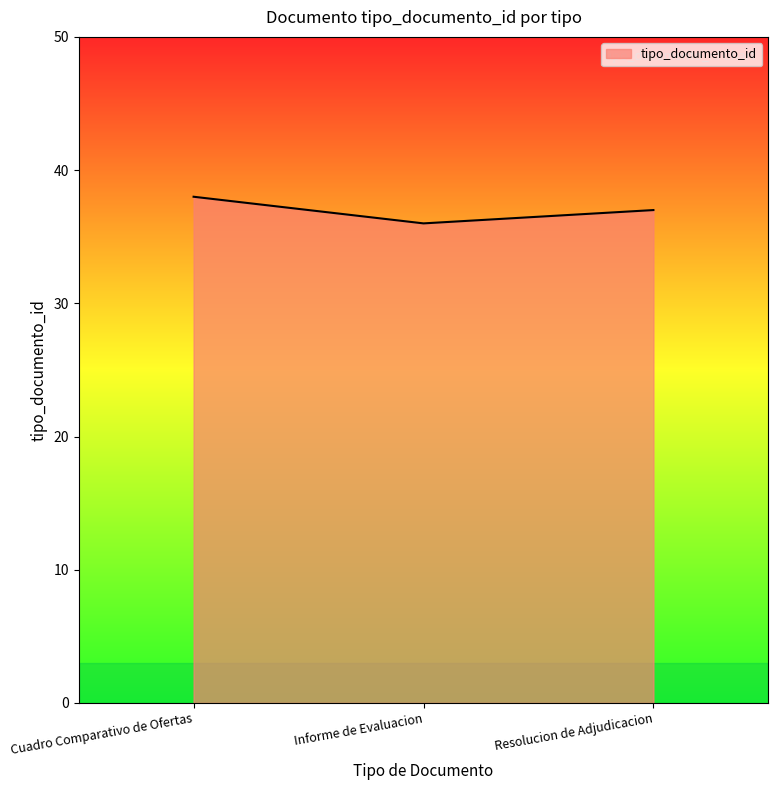

What is the sum of the values at Cuadro Comparativo de Ofertas and Informe de Evaluacion?

74